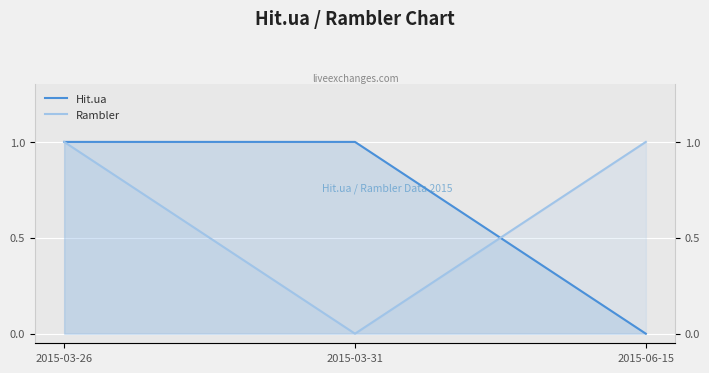

At which category does the chart reach its minimum across all series?

2015-06-15